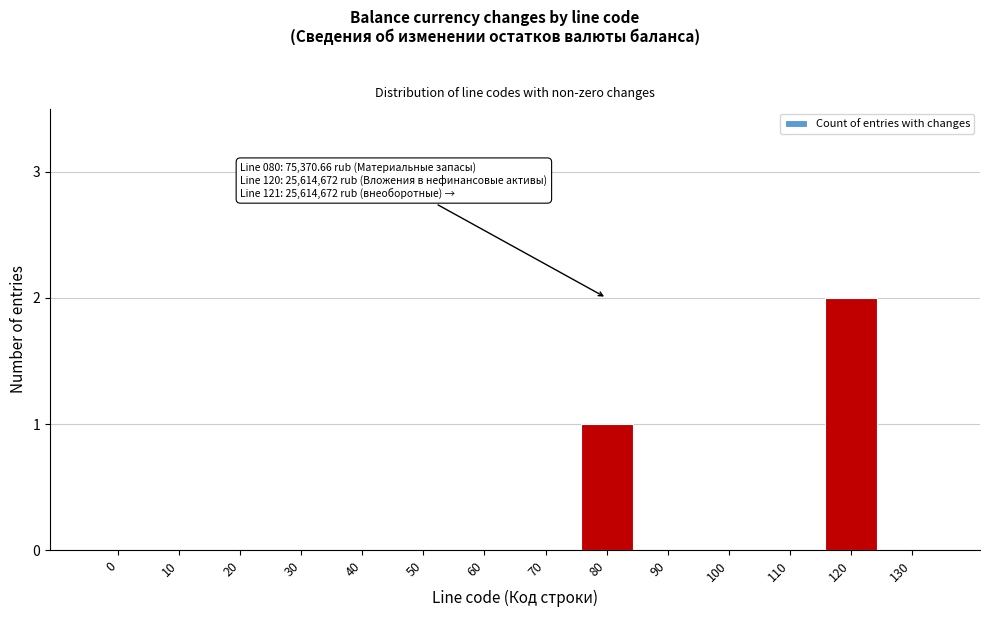

Reading left to right, what are all the values shown in this chart?

0=0	10=0	20=0	30=0	40=0	50=0	60=0	70=0	80=1	90=0	100=0	110=0	120=2	130=0